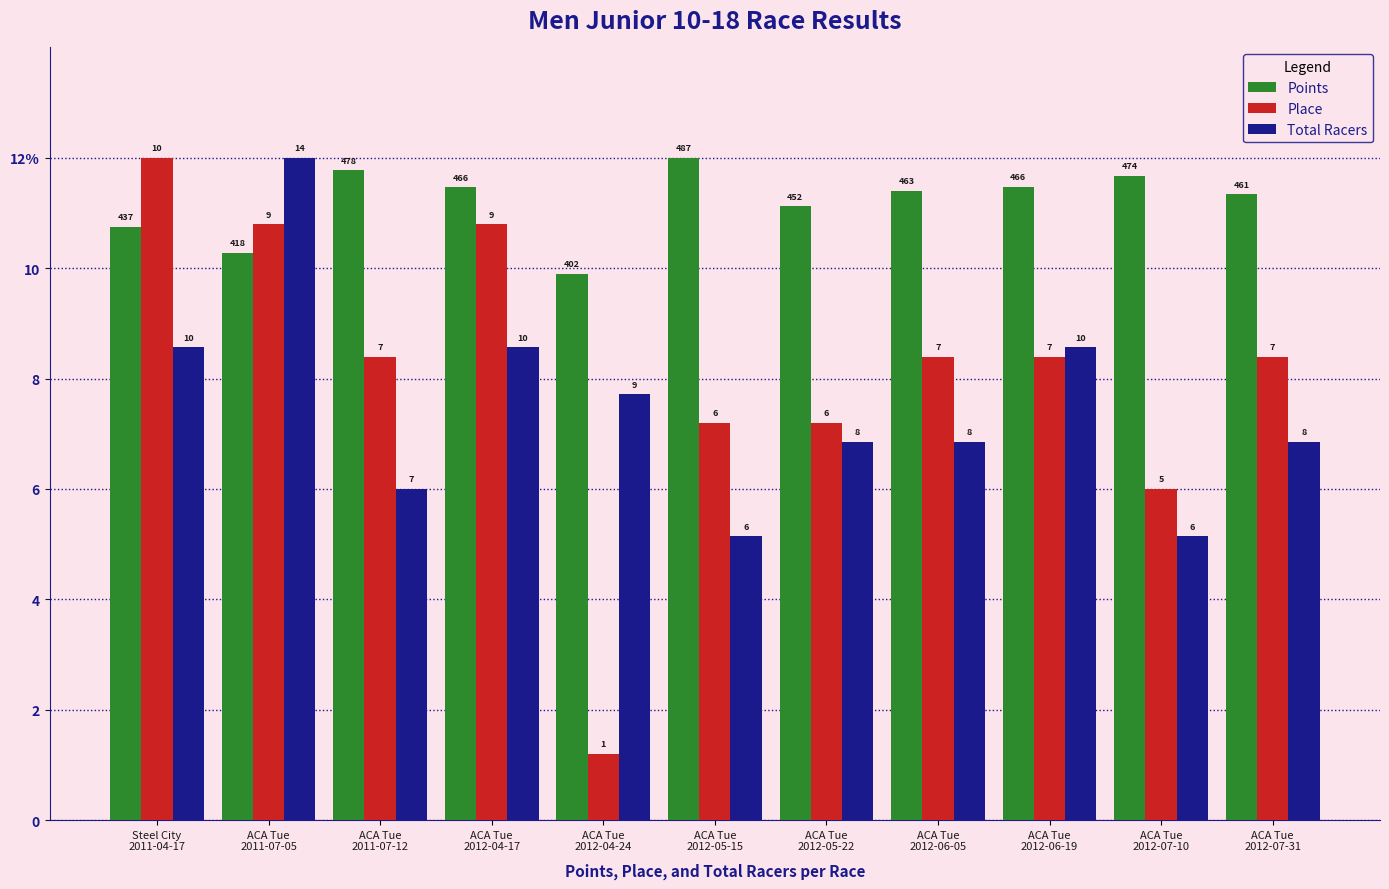

What are all the series names shown in the legend?

Points, Place, Total Racers